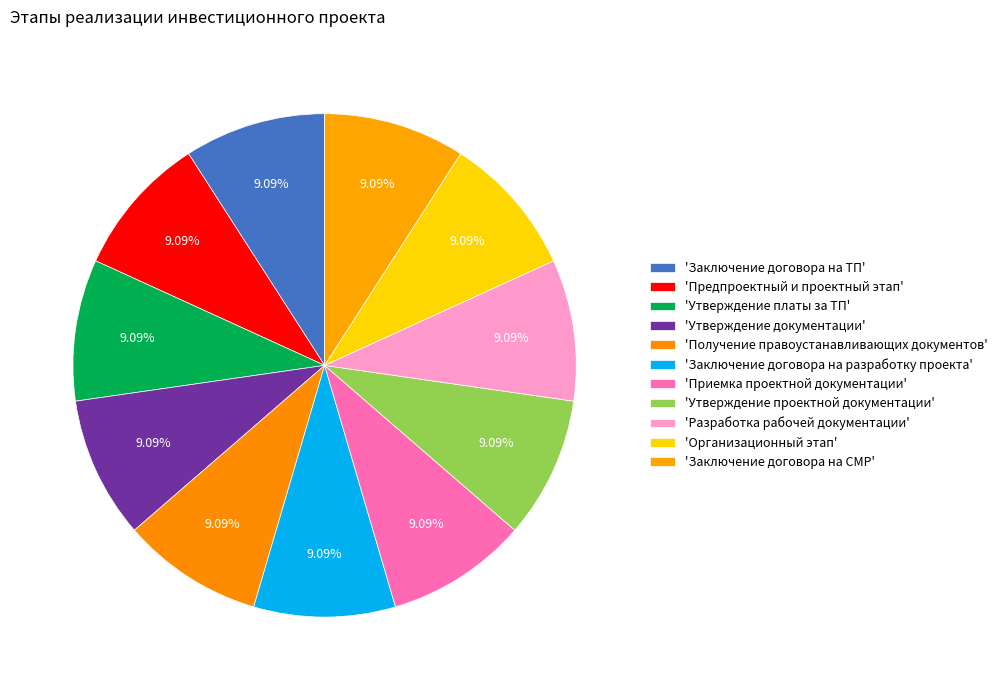

Rank the categories by value from lowest to highest.

Предпроектный и проектный этап, Утверждение платы за ТП, Утверждение документации по планировке, Получение правоустанавливающих документов, Заключение договора на разработку проекта, Приемка проектной документации, Утверждение проектной документации, Разработка рабочей документации, Организационный этап, Заключение договора на СМР, Заключение договора на ТП